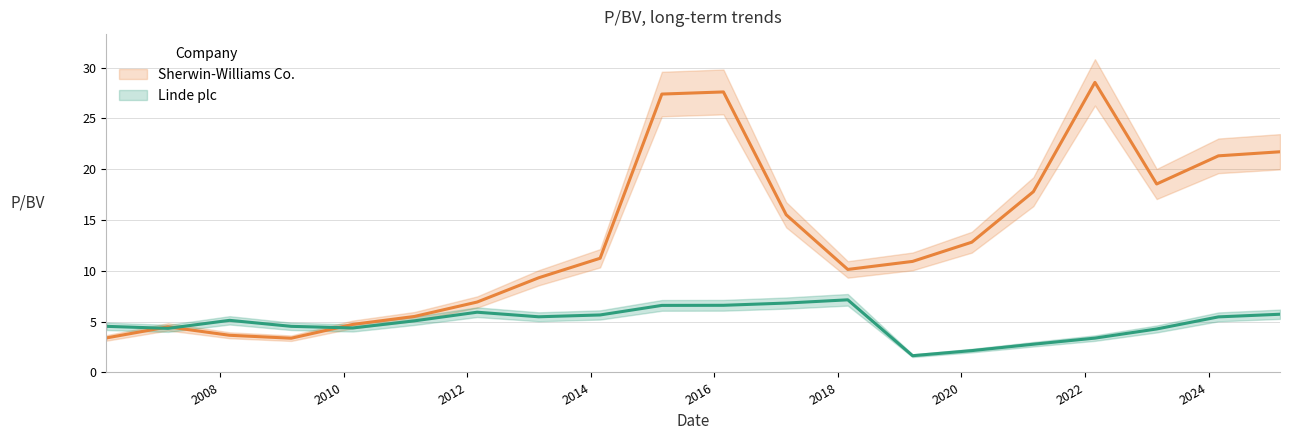

What value does the Sherwin-Williams Co. series have at 2008-02-27?

3.7